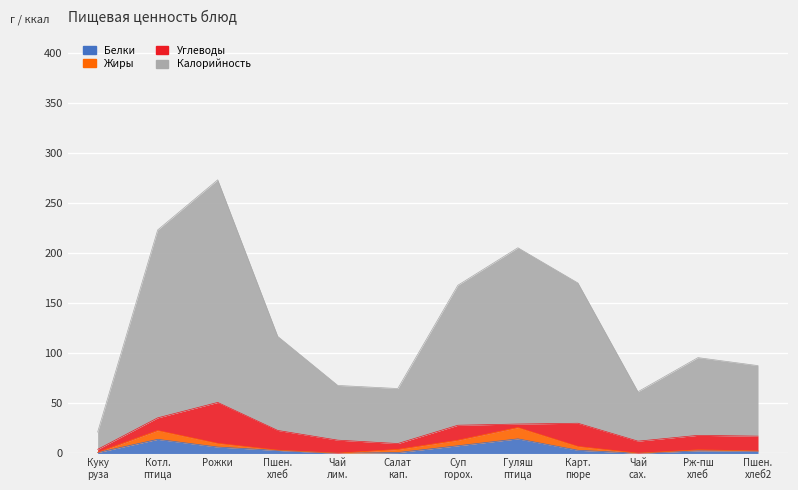

True or false: Калорийность has more than 2 interior local peaks.

True